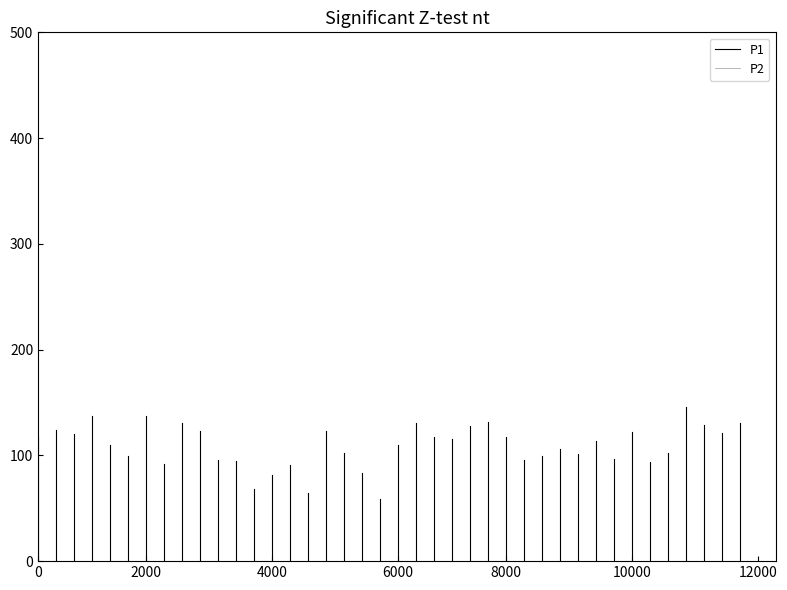

Which series has the widest spread of values?

P1